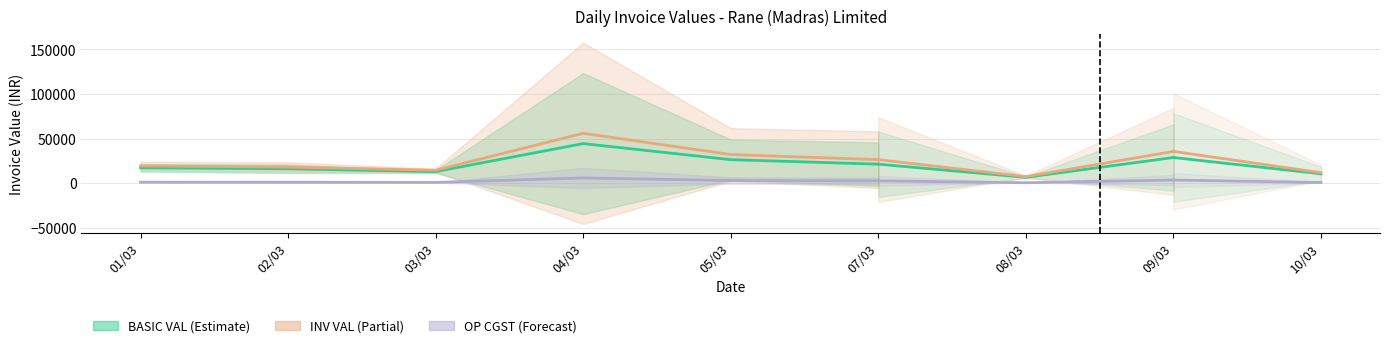

At which category does the chart reach its peak across all series?

04/03